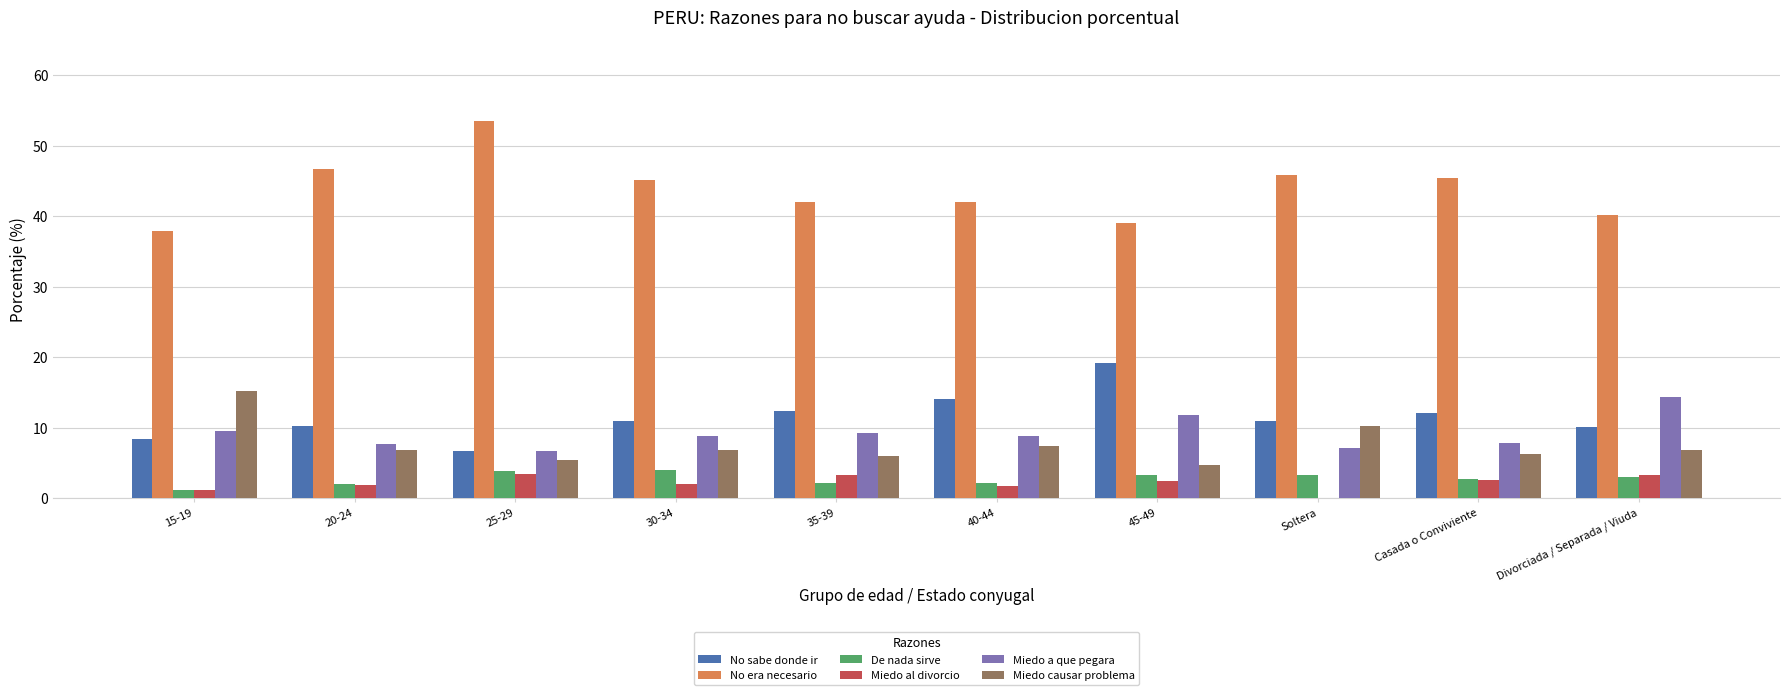

What is the sum of the De nada sirve values at Soltera and Casada o Conviviente?

6.1